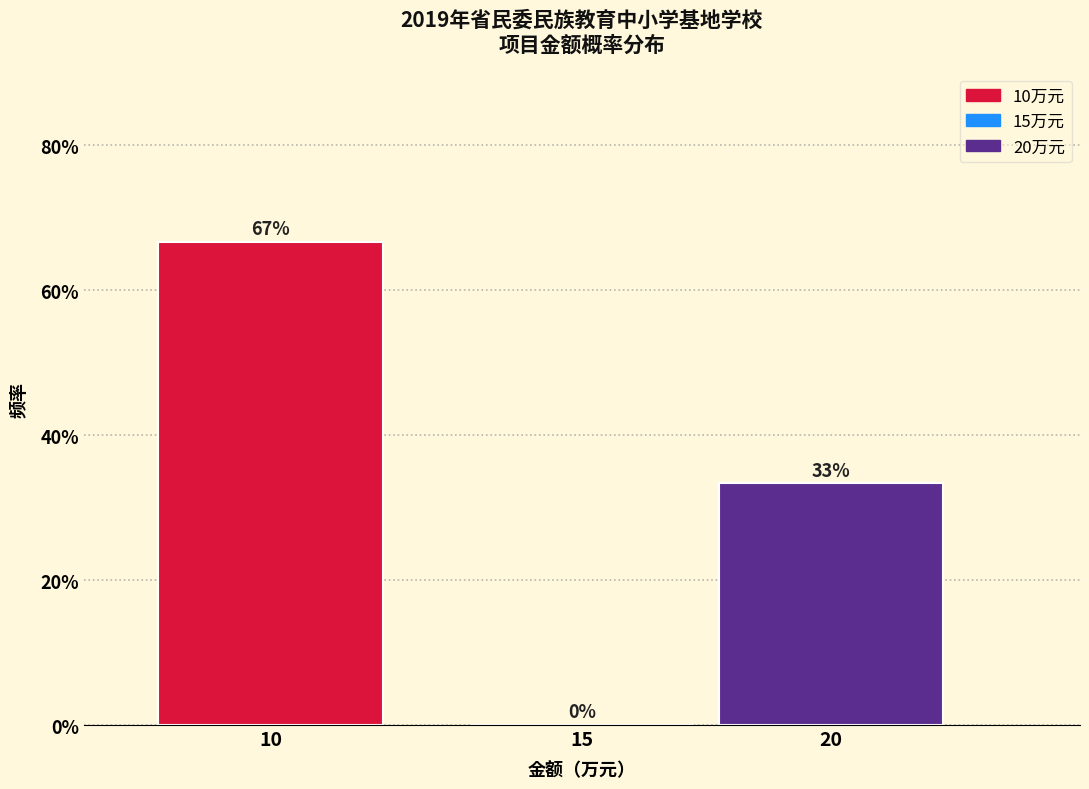

Are the bars horizontal?

No